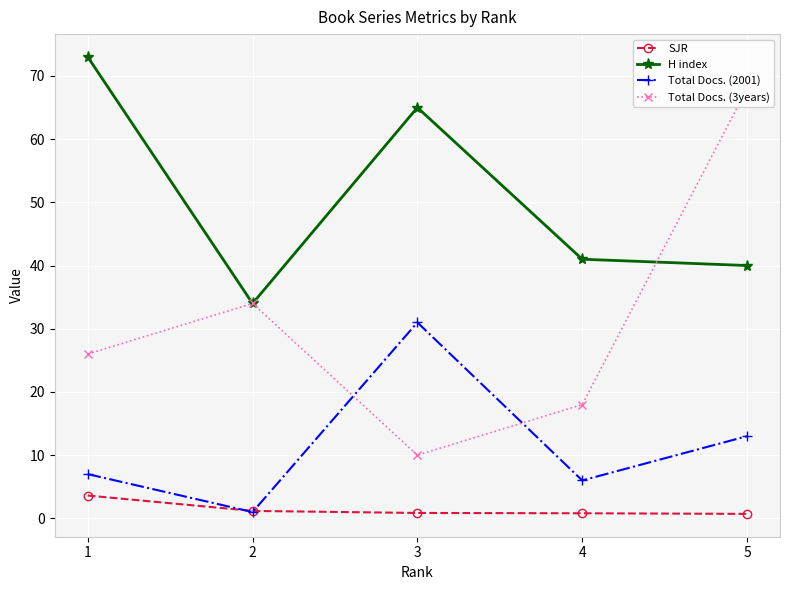

At which category does Total Docs. (3years) reach its first local valley?

3